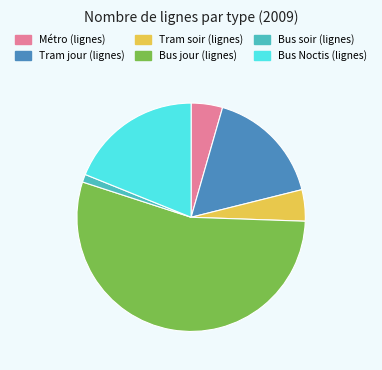

Which slice represents more than half of the pie?

Bus jour (lignes)